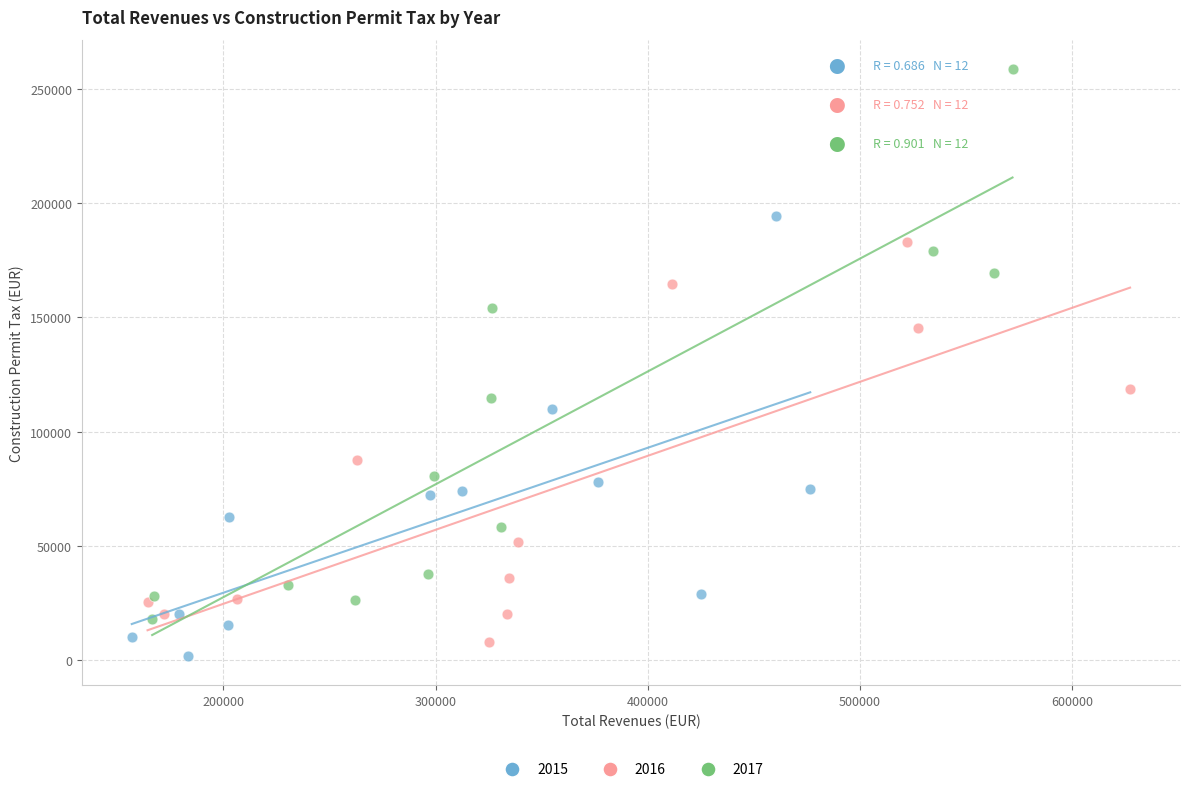

Which series has the largest Y range (max minus min)?

2017